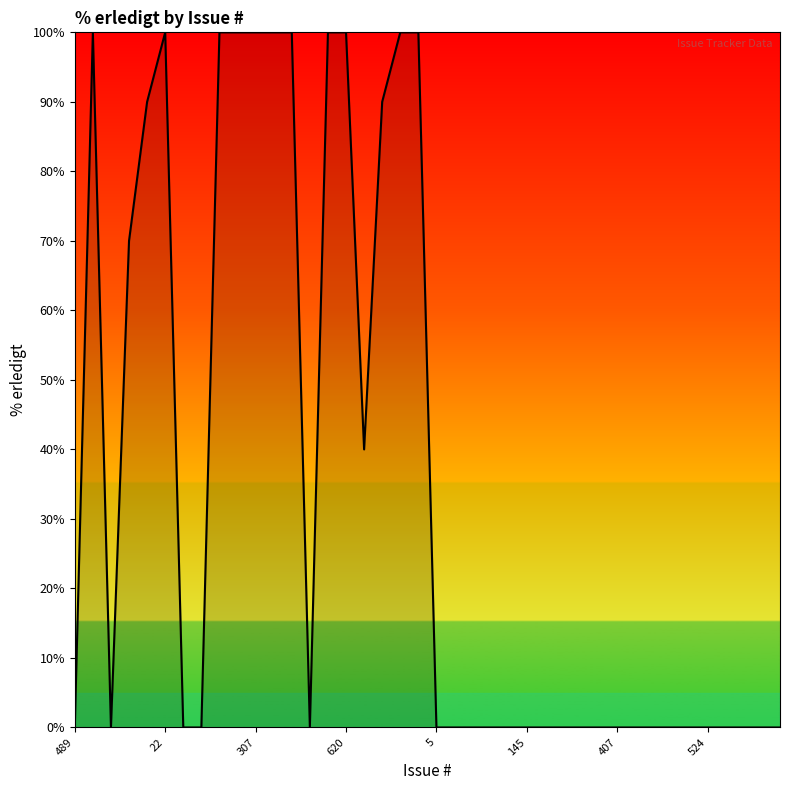

Does the chart display data point markers on the line(s)?

No